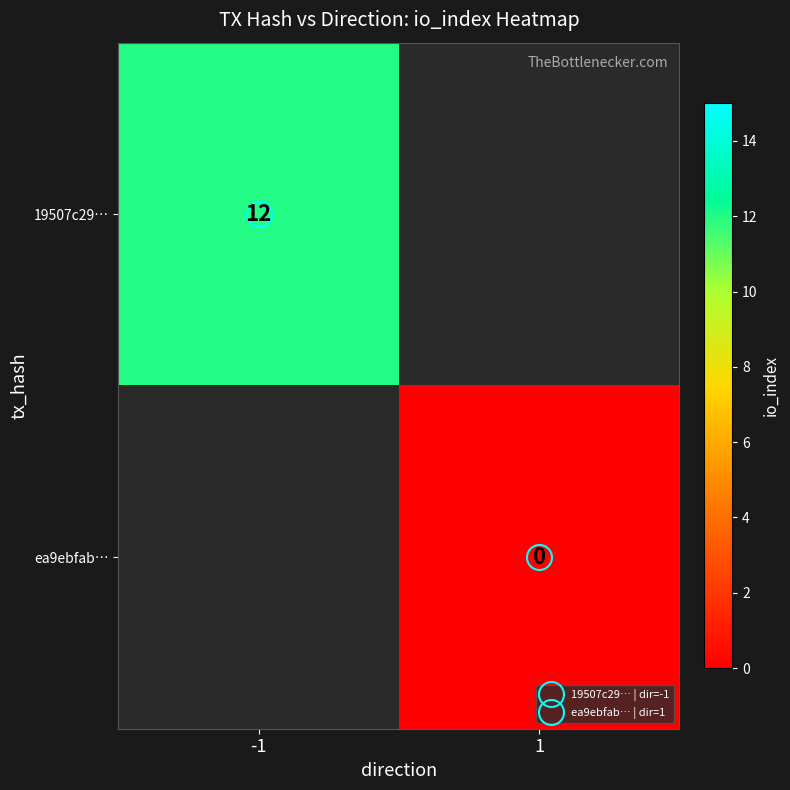

What is the maximum value shown in the chart?

12.0